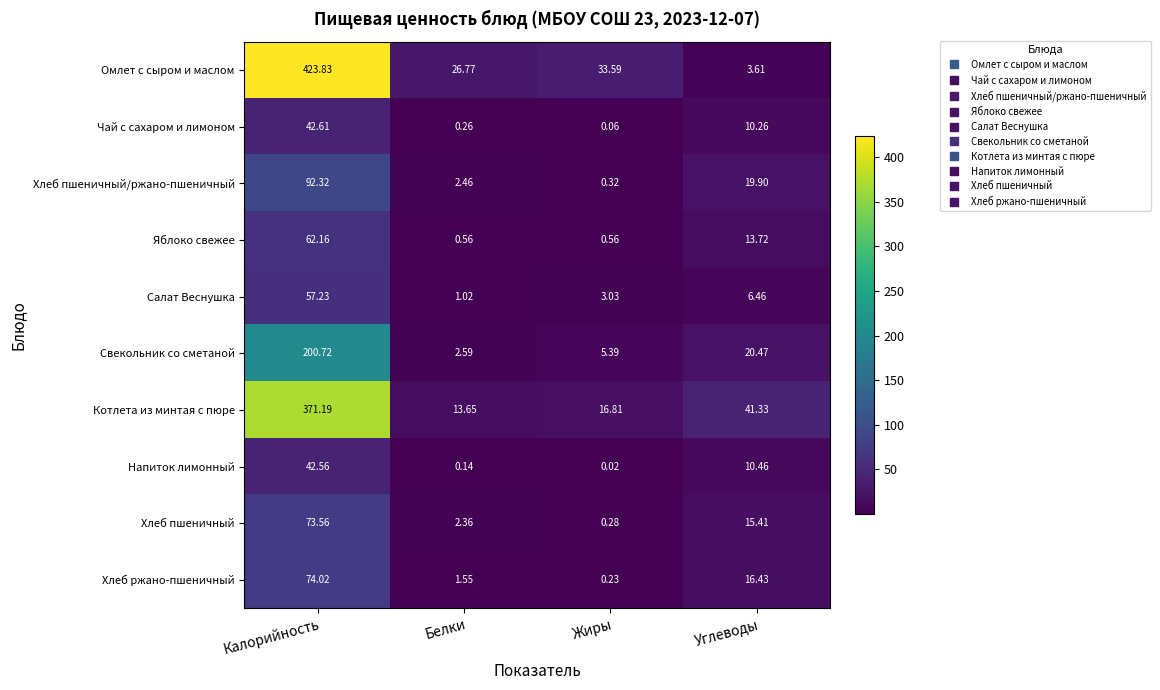

At Белки, list the series in order from smallest to largest.

Напиток лимонный, Чай с сахаром и лимоном, Яблоко свежее, Салат Веснушка, Хлеб ржано-пшеничный, Хлеб пшеничный, Хлеб пшеничный/ржано-пшеничный, Свекольник со сметаной, Котлета из минтая с пюре, Омлет с сыром и маслом